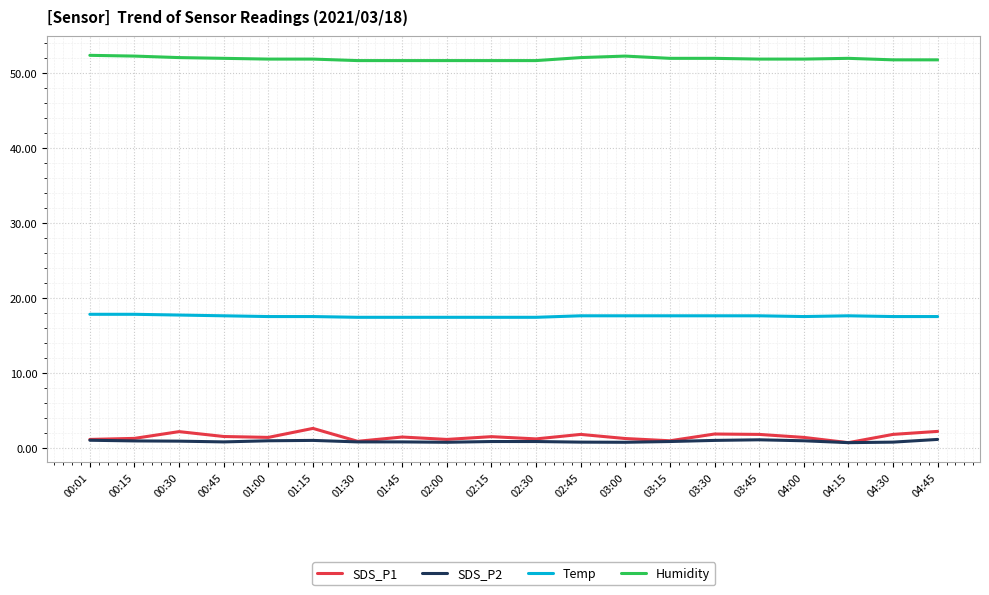

Which series has the largest range (max minus min)?

SDS_P1